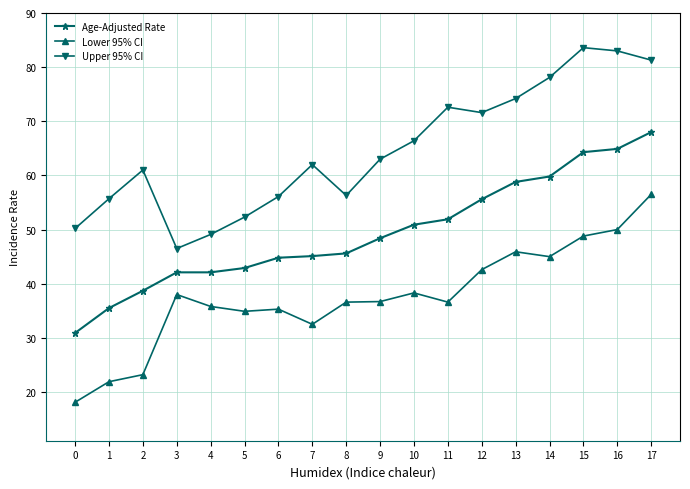

At which category does Upper 95% CI reach its first local peak?

2